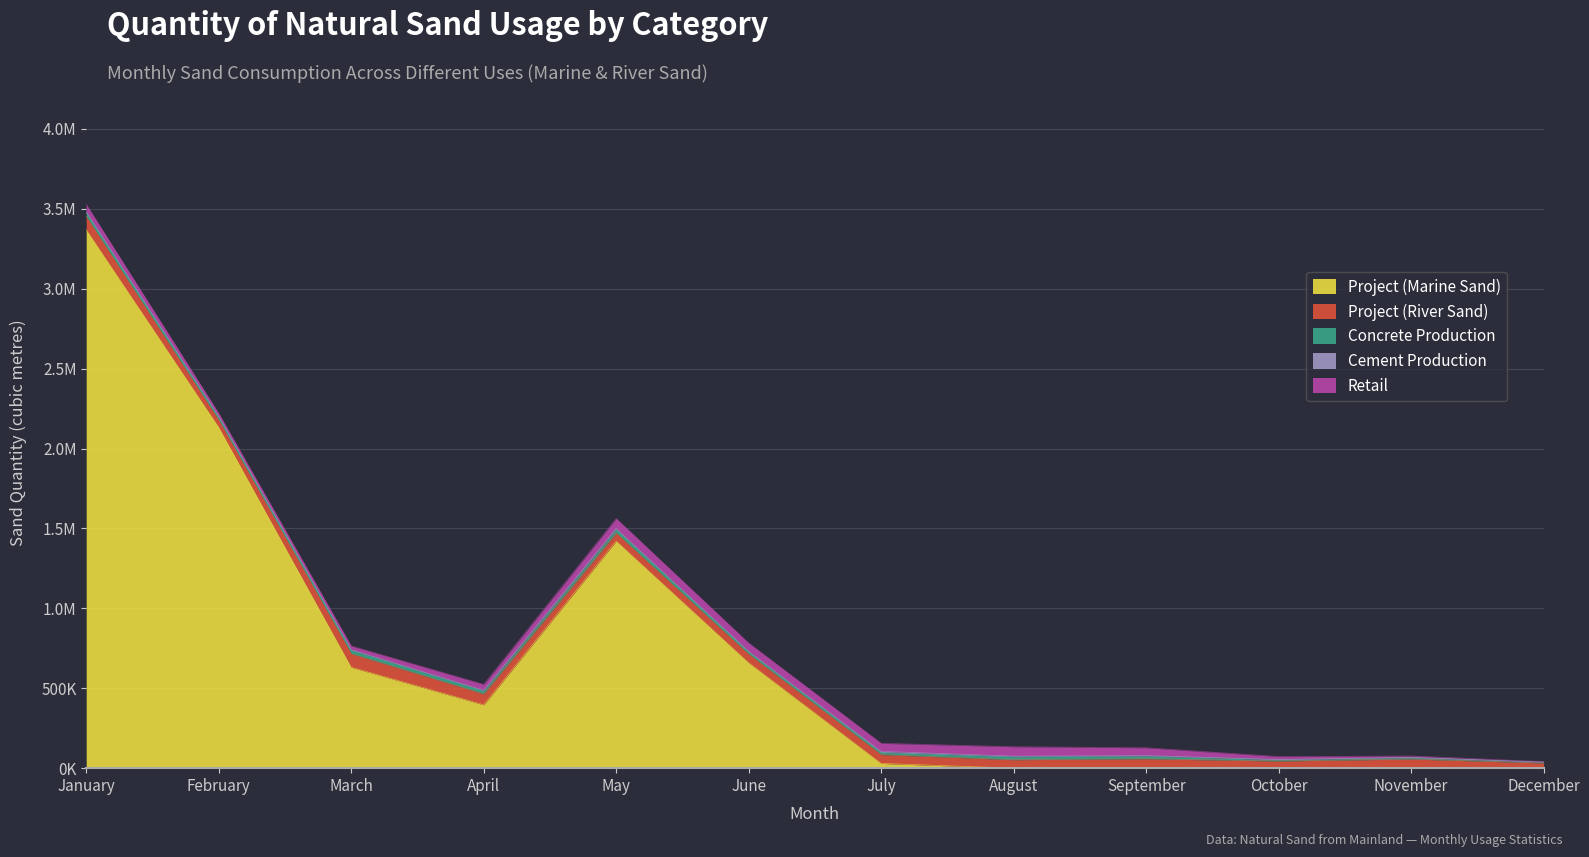

The value of Concrete Production at April is 20184. True or false?

True